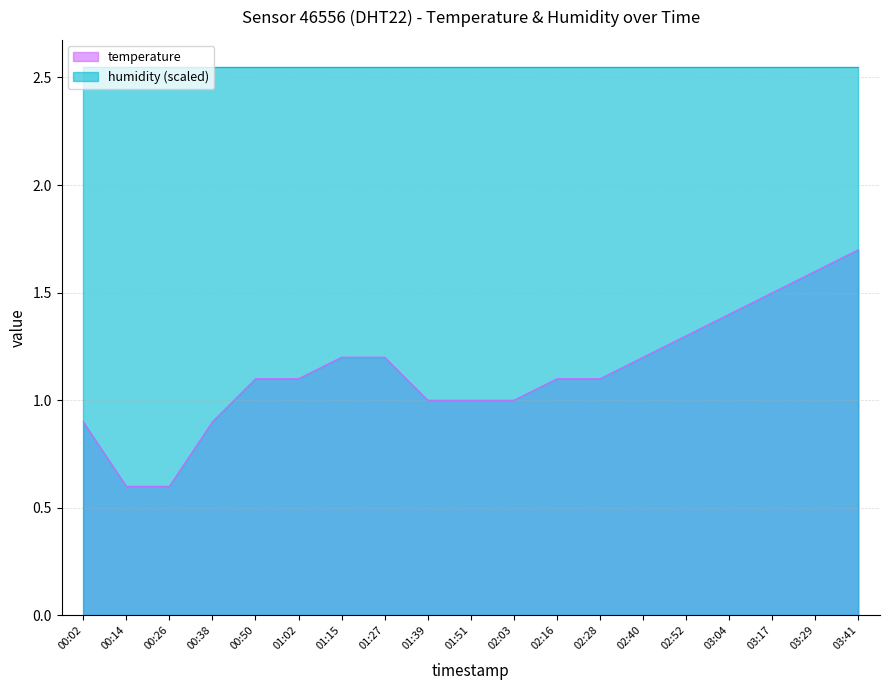

Which label corresponds to the largest value in the chart?

03:41